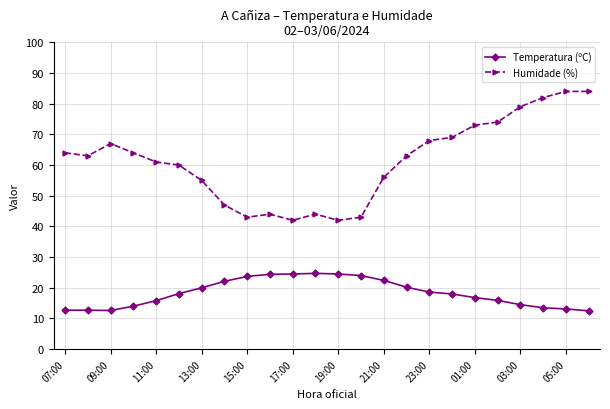

What are all the series names shown in the legend?

Temperatura (ºC), Humidade (%)